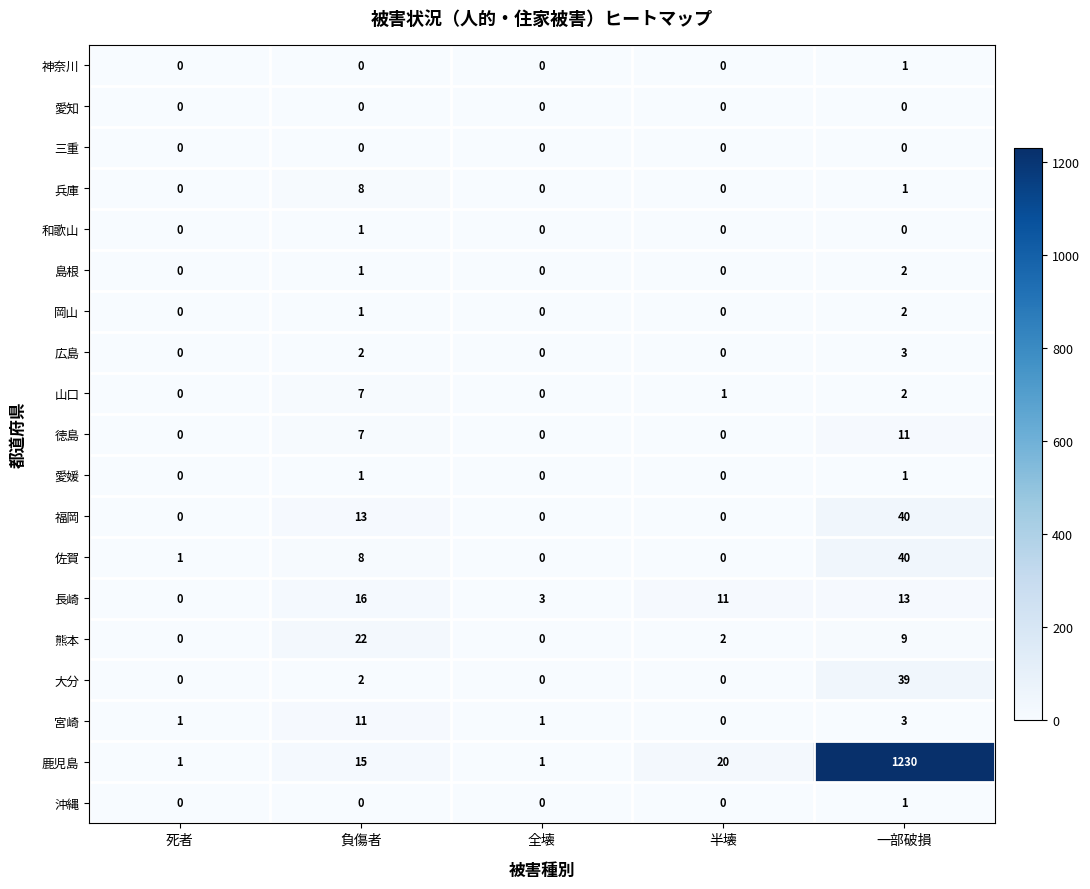

Count the 神奈川 values in the range 0 to 1.

5